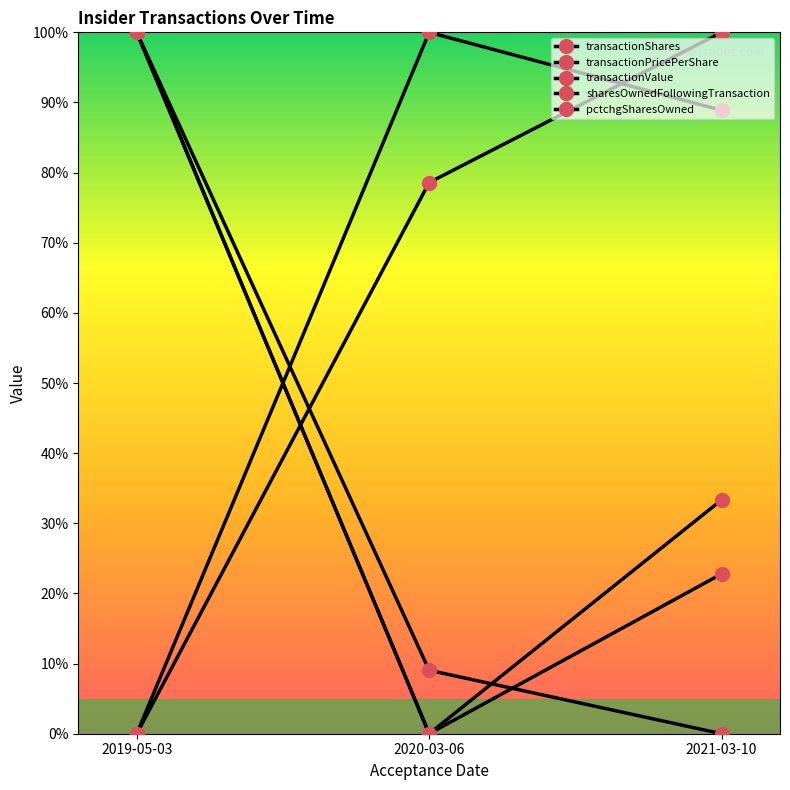

Count the number of categories in the chart.

3